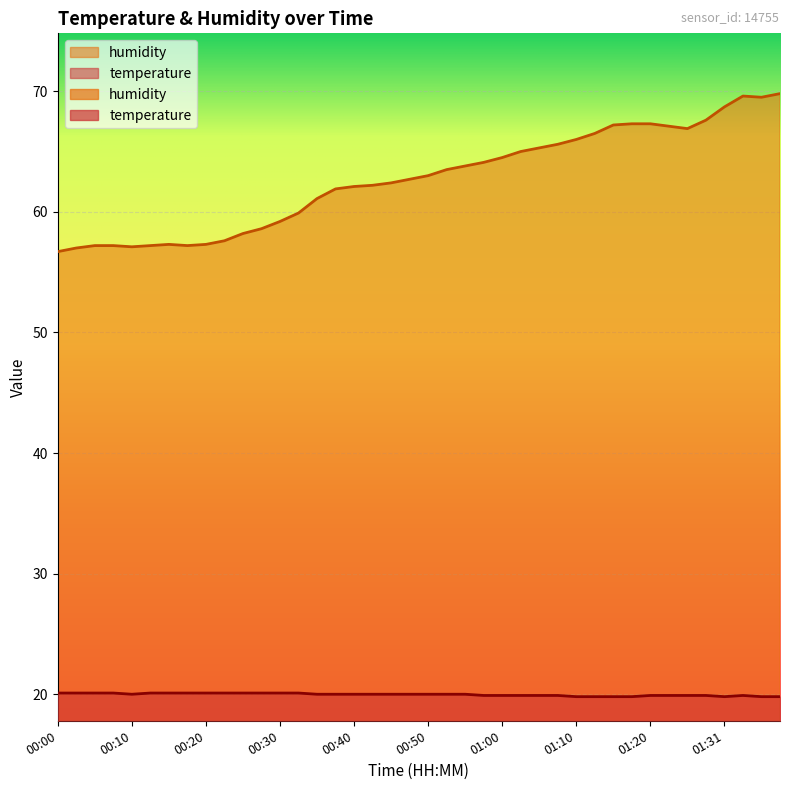

Is it true that temperature equals 19.8 at 01:31?

True